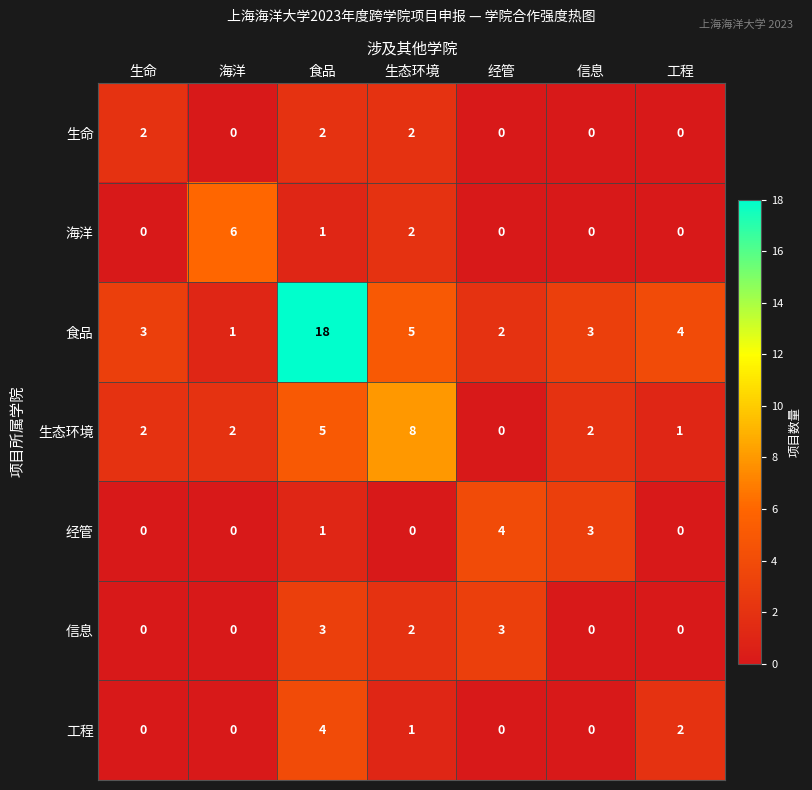

The 信息 series shows 2 at 生态环境. True or false?

True